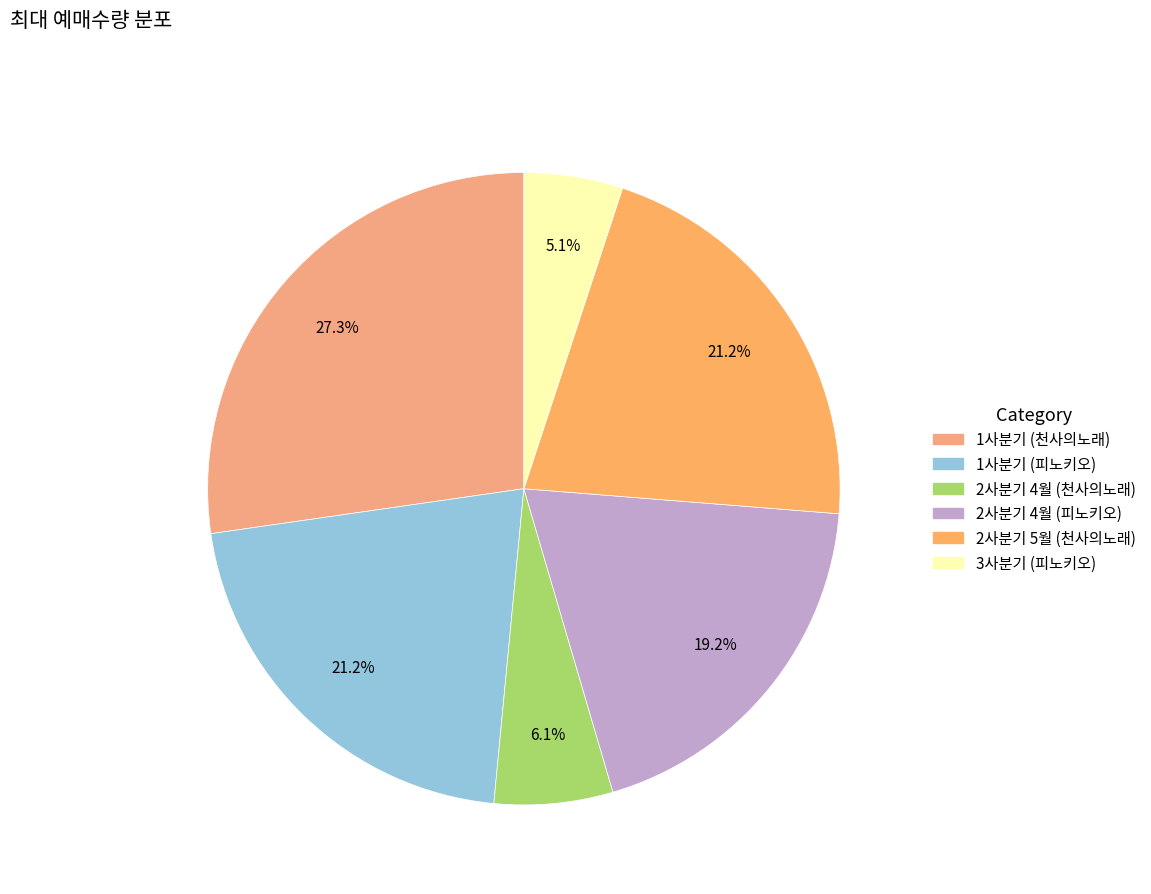

To the nearest percent, what percentage of the pie is 2사분기 4월 (천사의노래)?

6%